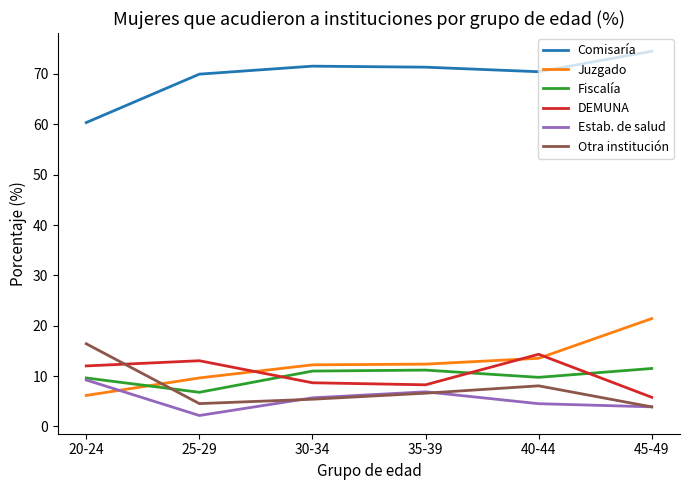

Which series ends up on top after the final intersection of Fiscalía and Otra institución?

Fiscalía